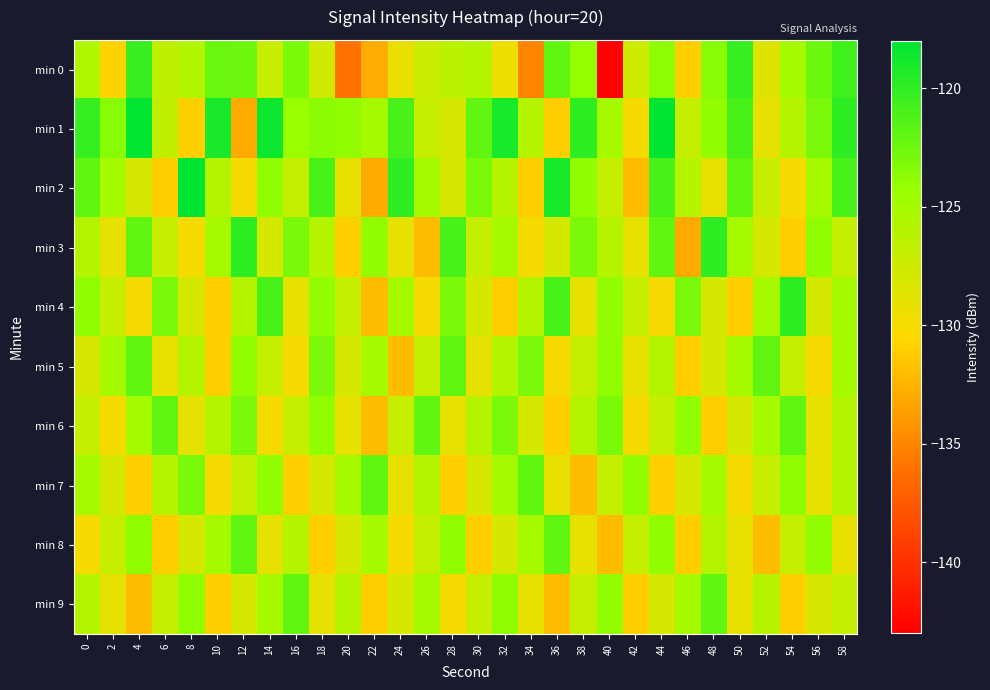

What is the total value across all series at 54?

-1263.2